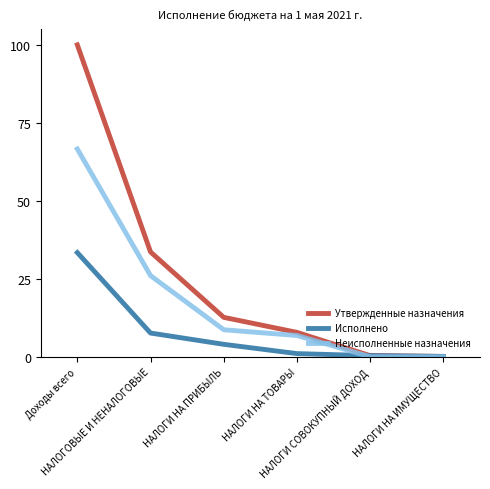

The Неисполненные назначения series shows 3.9 at НАЛОГИ НА ПРИБЫЛЬ. True or false?

False